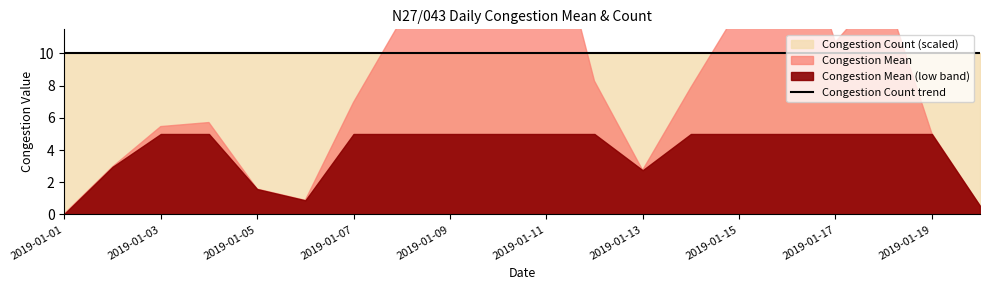

The Congestion Mean series shows 0.0 at 2019-01-01. True or false?

True